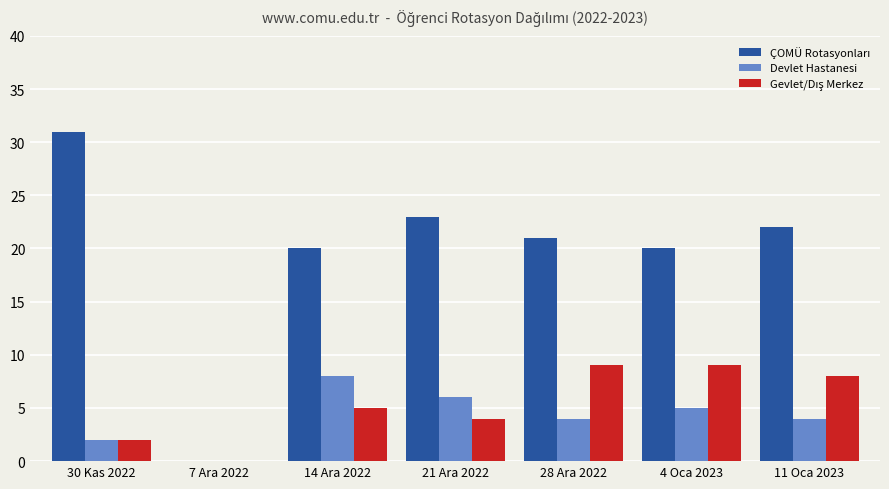

Are the bars horizontal?

No